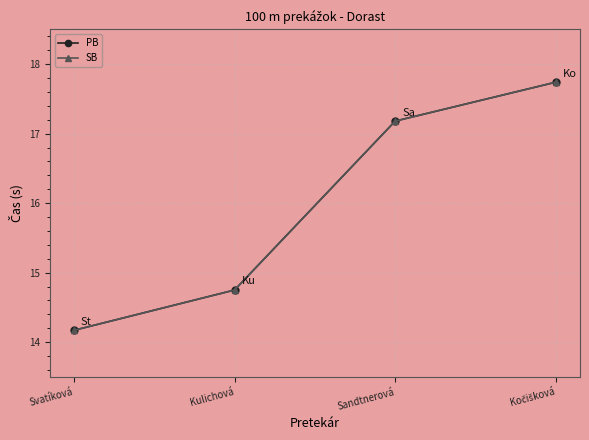

What is the value of the SB point at the 1st from the left?

14.2